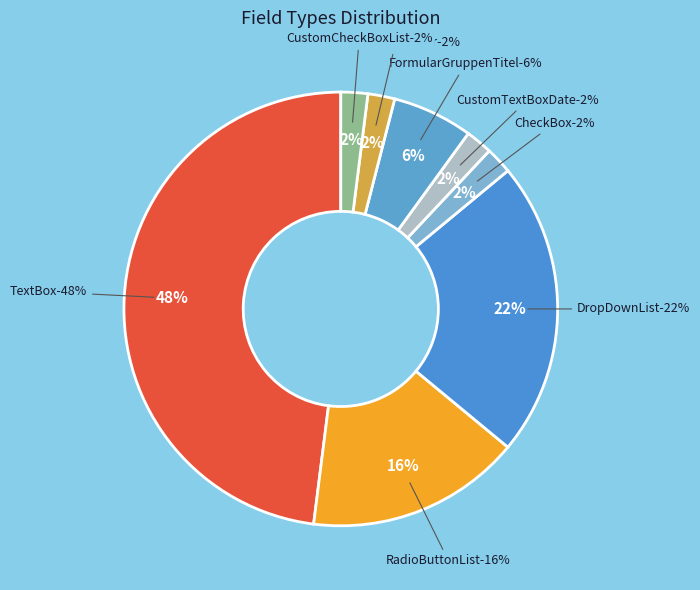

What portion of the pie excludes TextBox?

52.0%